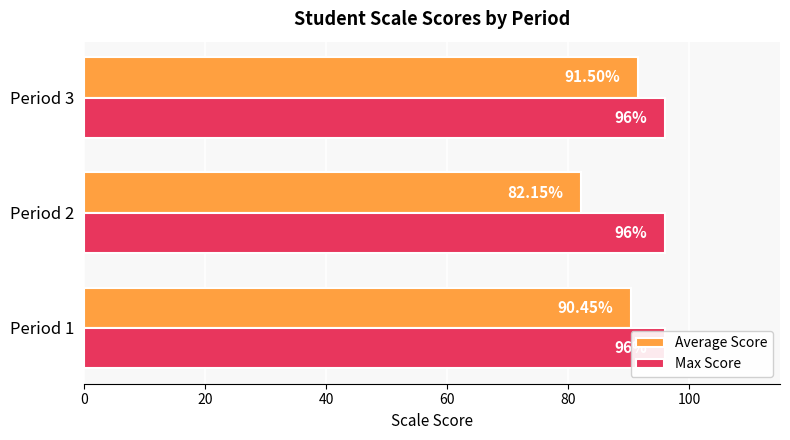

At how many categories does at least one series exceed 52?

3